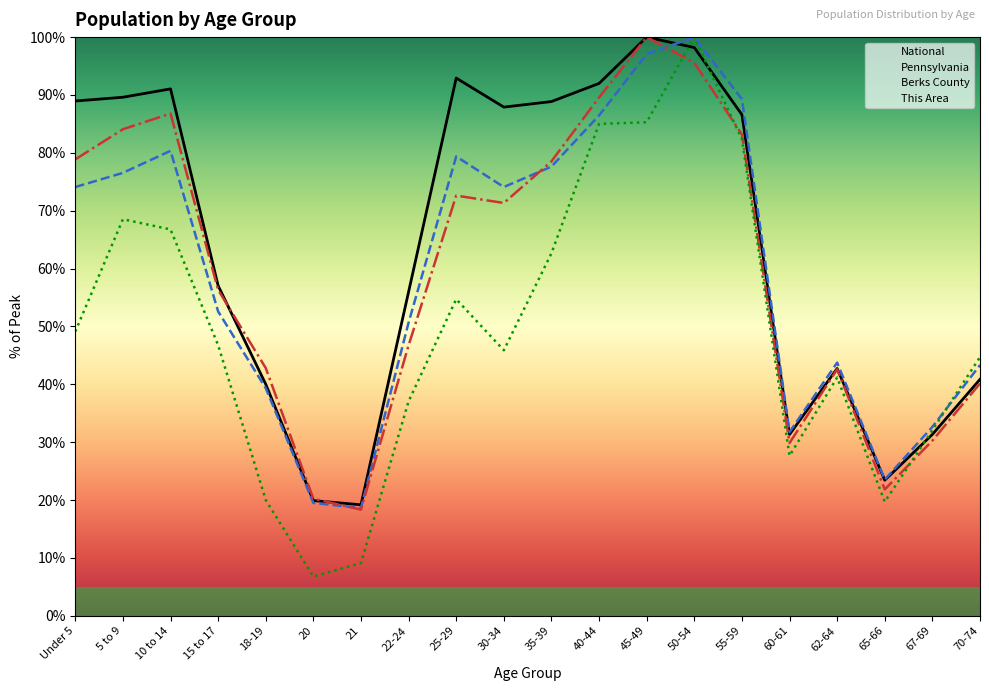

What is the difference between the second highest and minimum values in the Pennsylvania series?

78.5